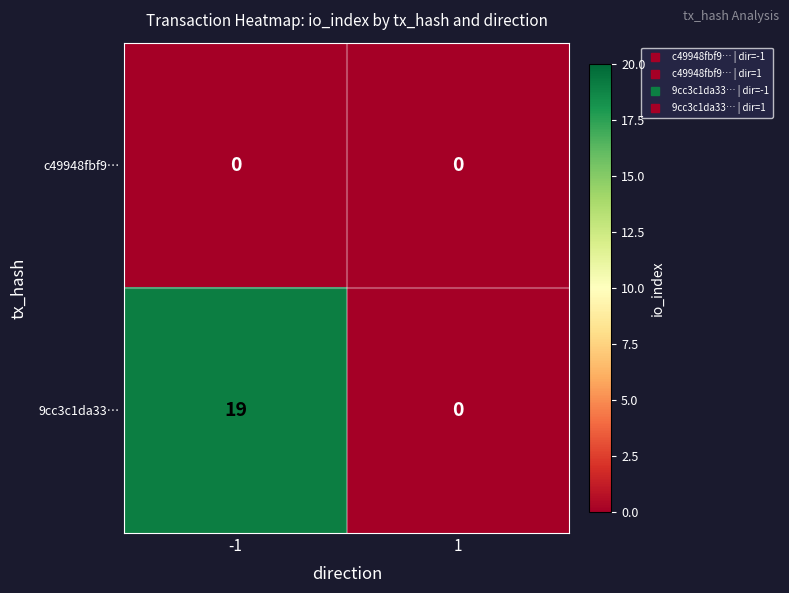

At how many categories does at least one series exceed 13?

1